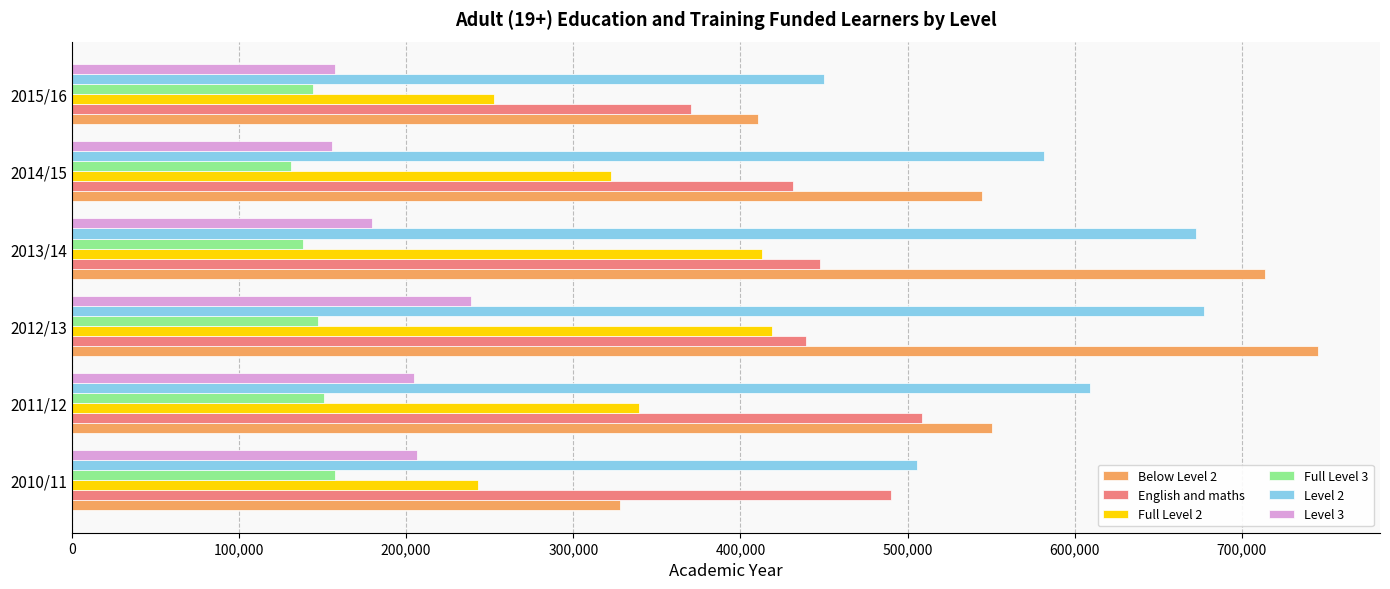

Rank the series by their maximum value, from highest to lowest.

Below Level 2, Level 2, English and maths, Full Level 2, Level 3, Full Level 3